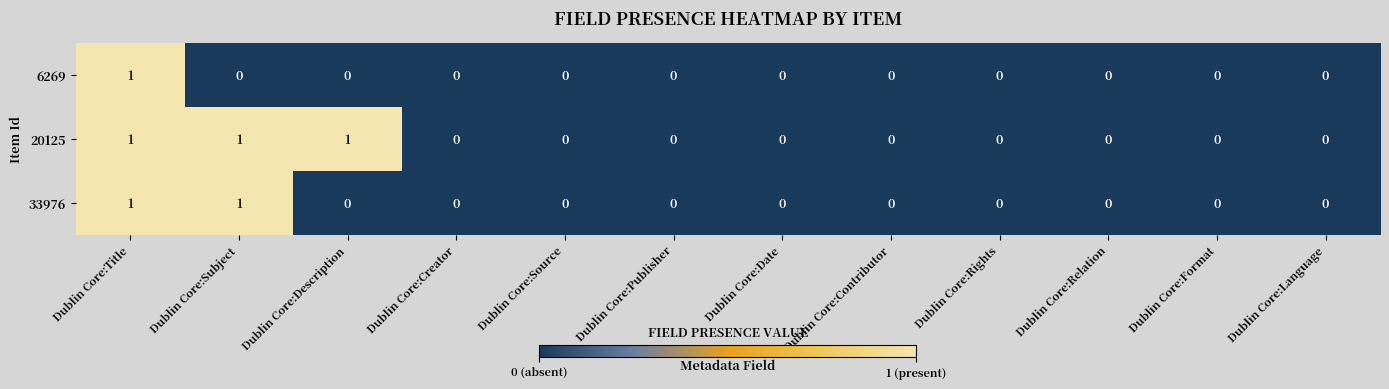

Rank the series by their average value, from lowest to highest.

6269, 33976, 20125